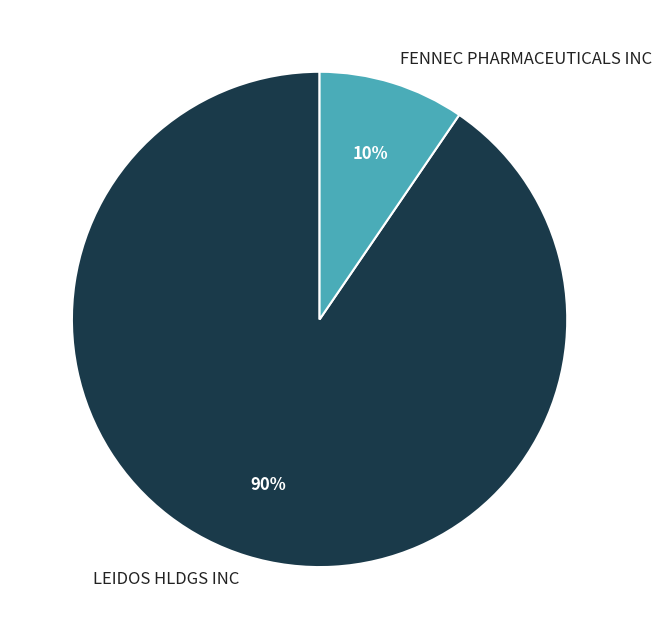

To the nearest percent, what is the average slice percentage?

50%